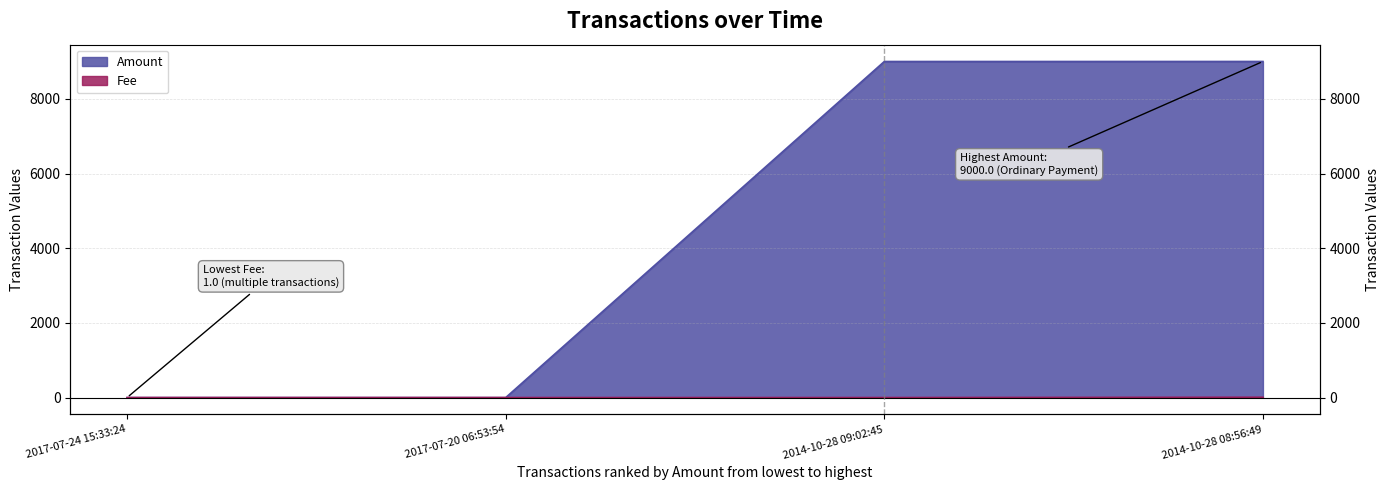

What is the greatest value displayed?

9000